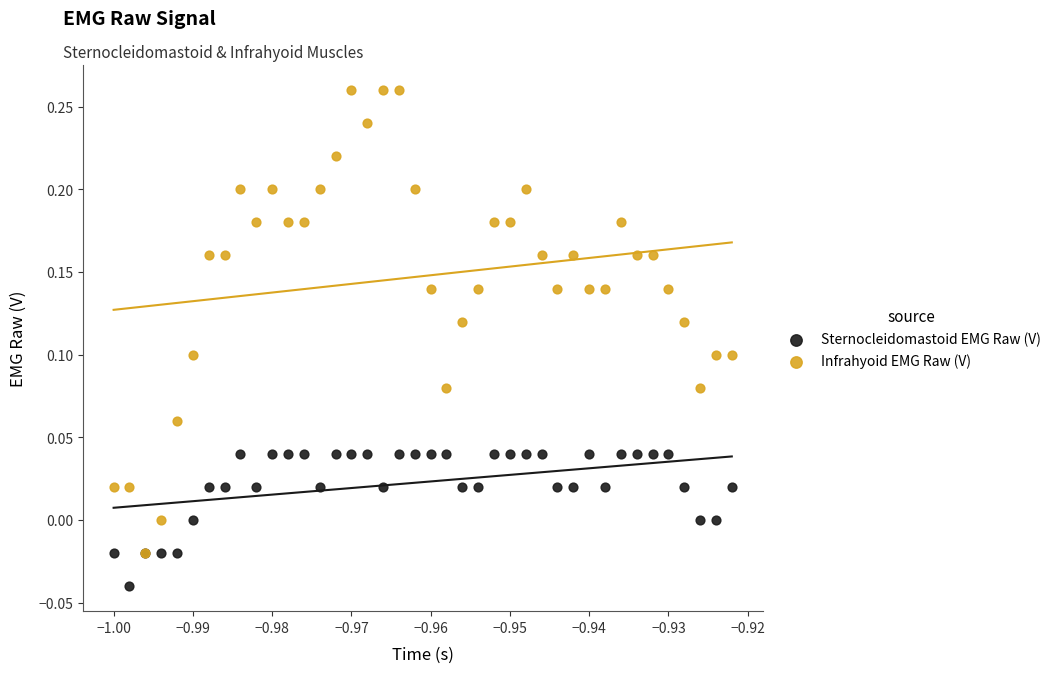

Which series contains the lowest Y value?

Sternocleidomastoid EMG Raw (V)